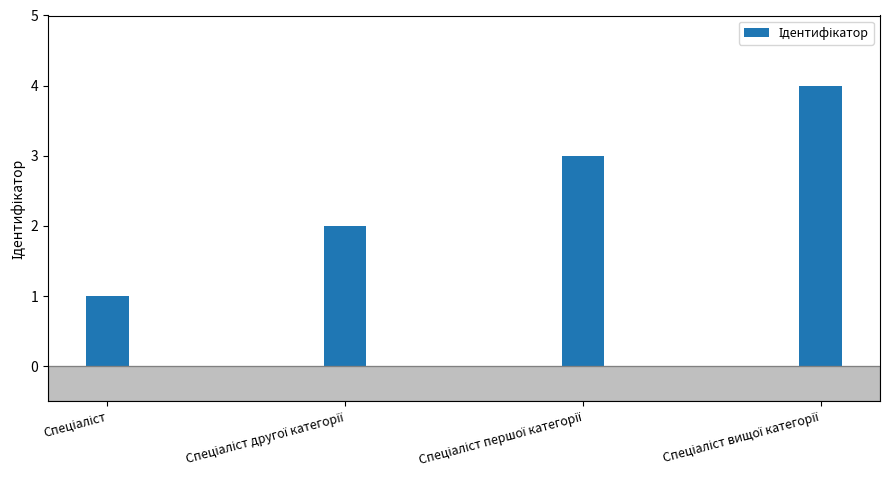

What is the sum of all values?

10